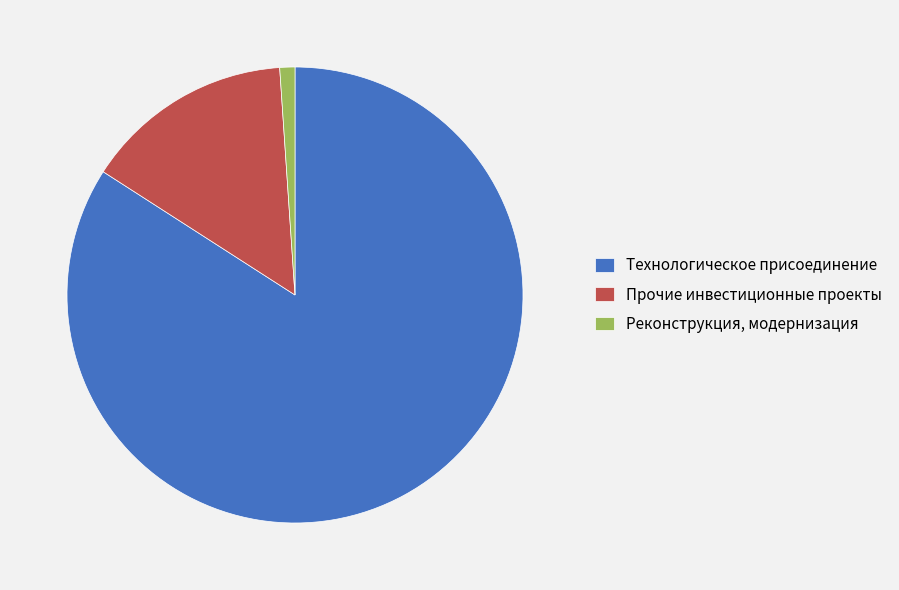

Is it true that Реконструкция, модернизация is 7% of the pie?

False